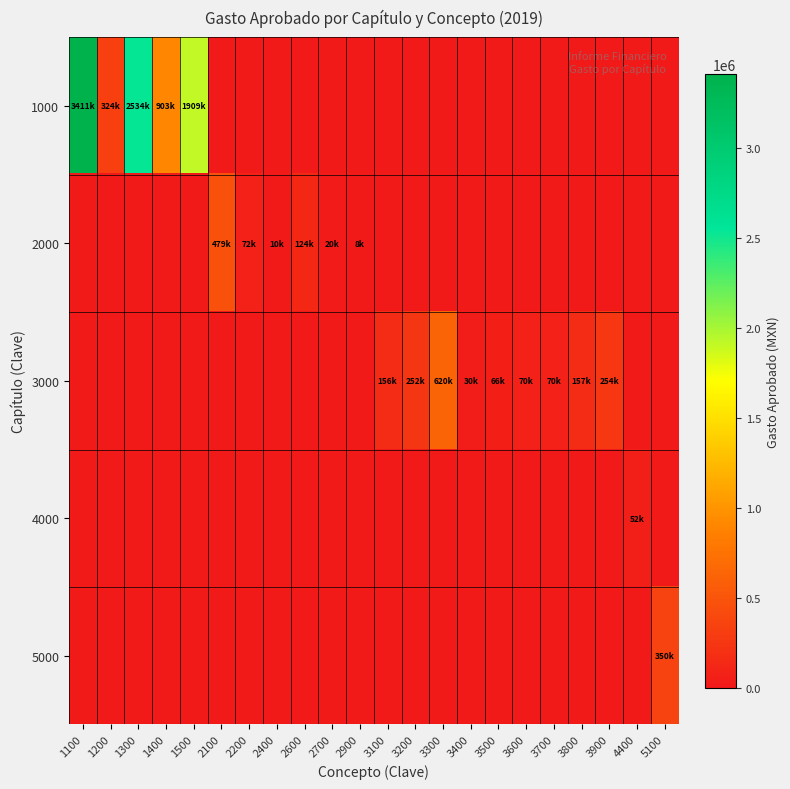

Rank the series by their maximum value, from lowest to highest.

4000, 5000, 2000, 3000, 1000